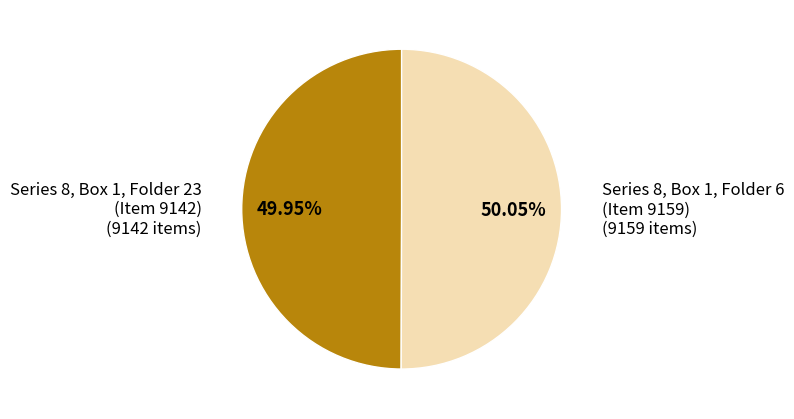

Approximately how many times larger is the value at Series 8, Box 1, Folder 23 (Item 9142) compared to Series 8, Box 1, Folder 6 (Item 9159)?

1.0